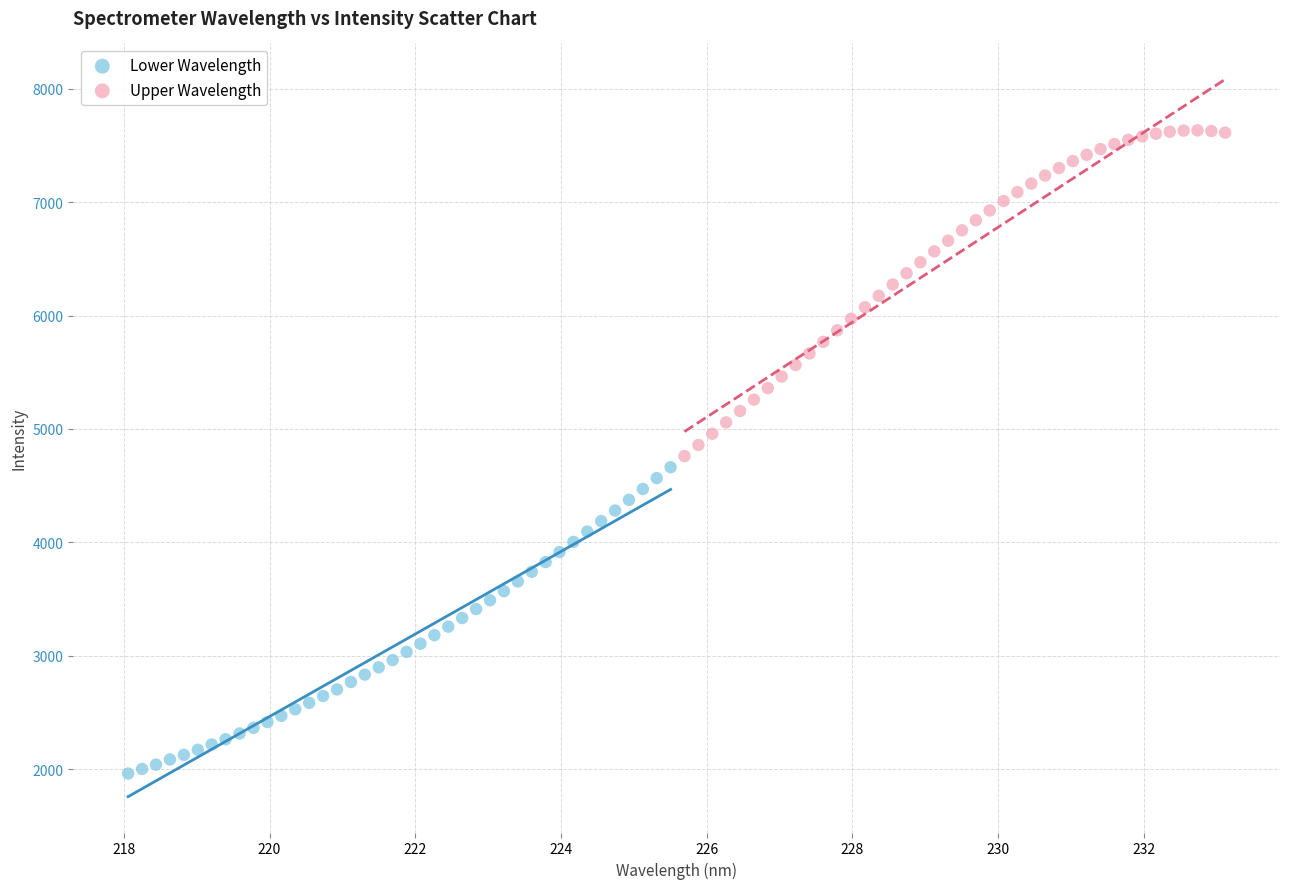

Which series has the largest Y range (max minus min)?

Upper Wavelength